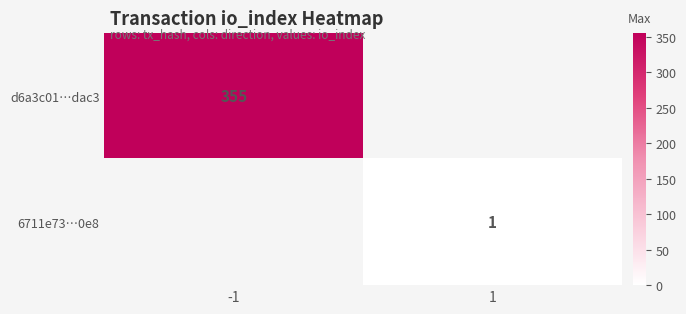

List the labels in order of 6711e73…0e8 value, smallest first.

-1, 1